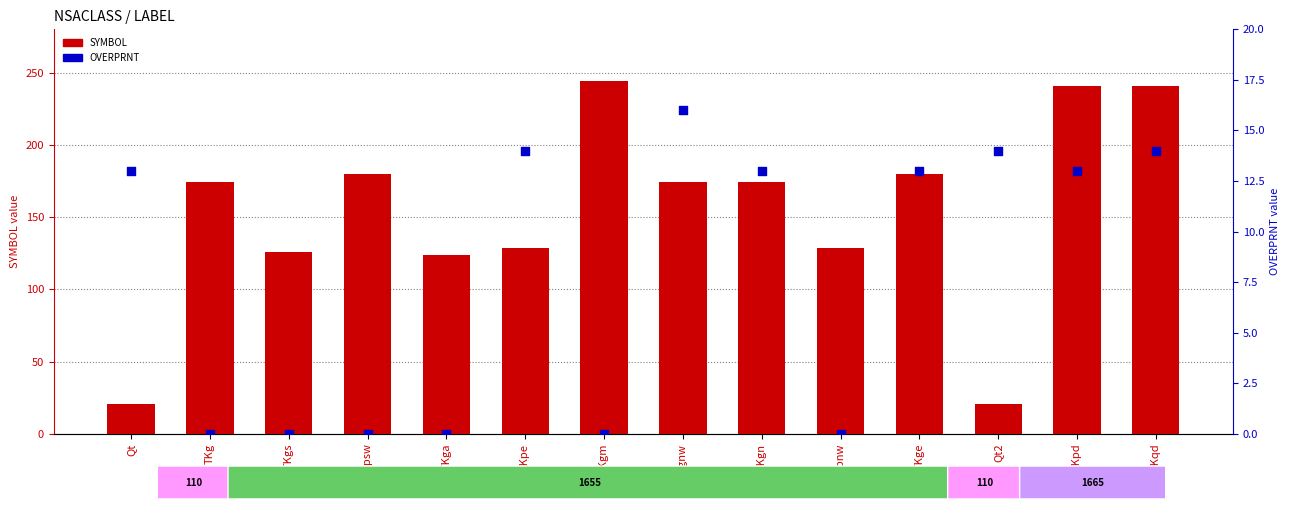

Which series has the largest total across all categories?

SYMBOL